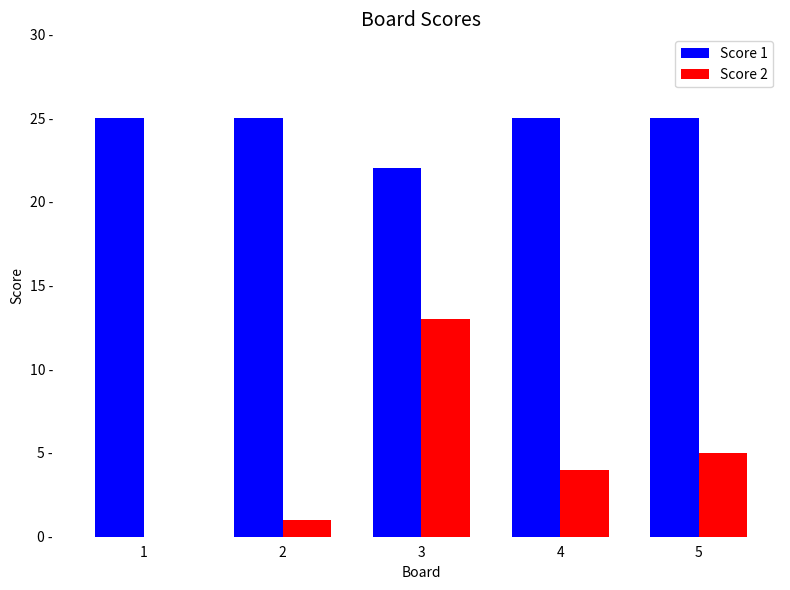

List the series in order of their overall mean, lowest first.

Score 2, Score 1